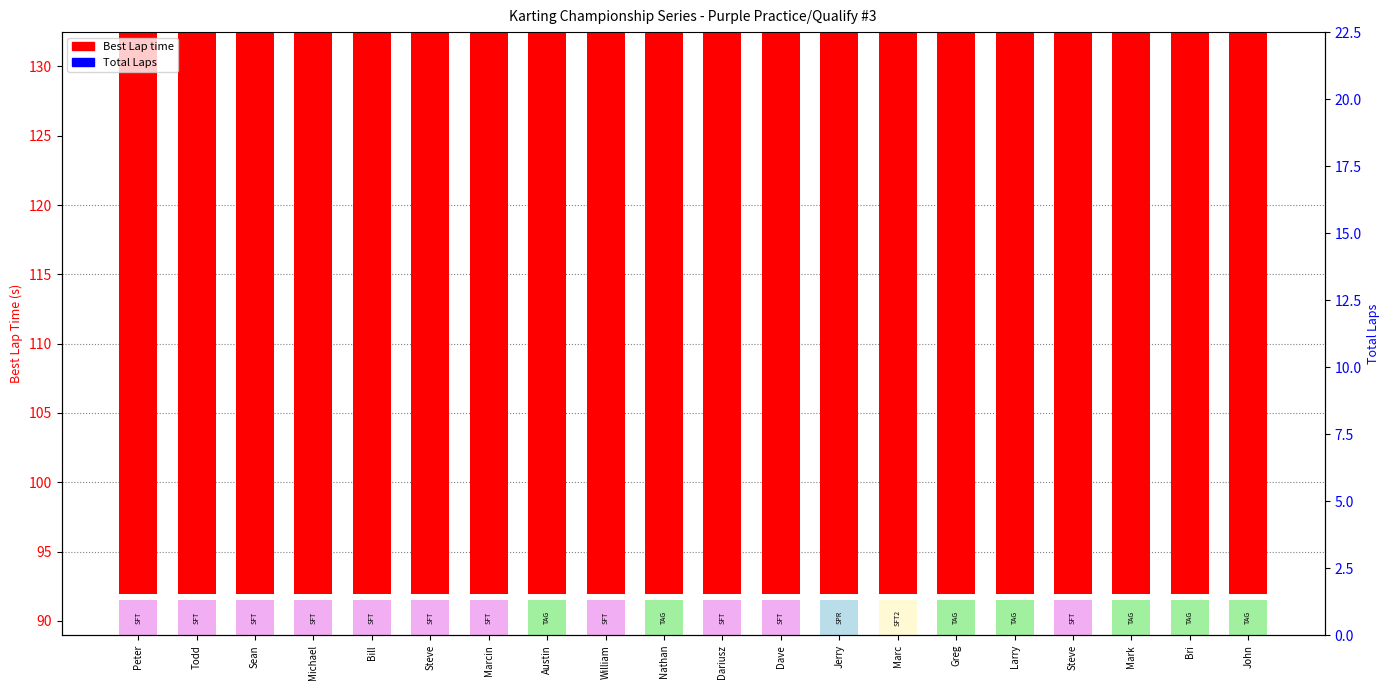

List the series in order of their peak value, highest first.

Best Lap time, Total Laps